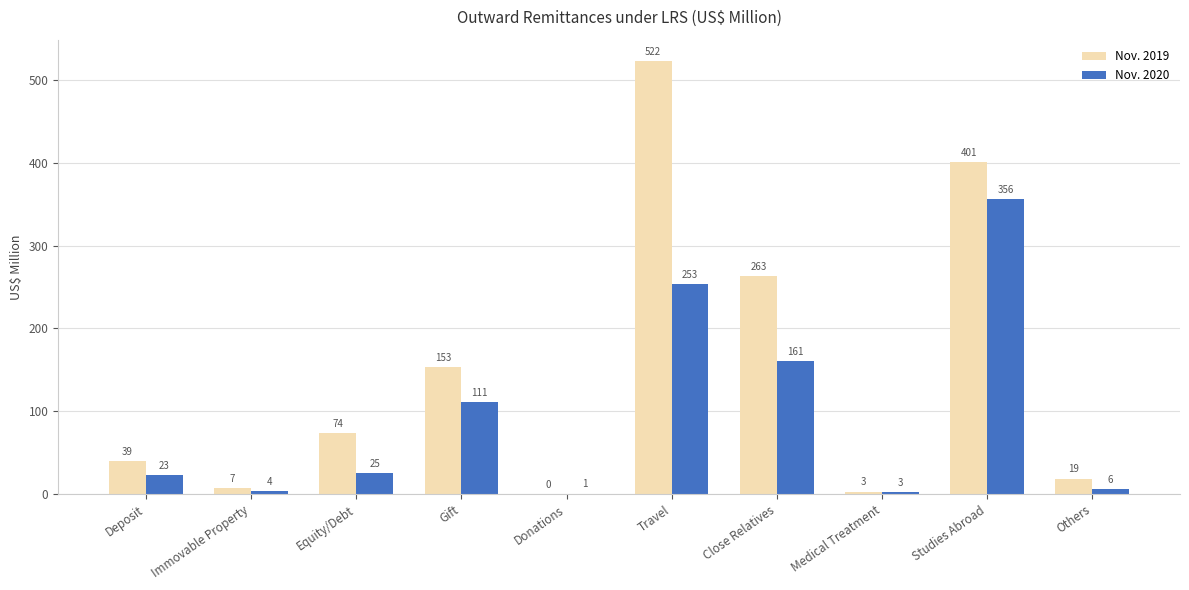

Is the value of Nov. 2020 at Immovable Property greater than the value of Nov. 2019 at Immovable Property?

No